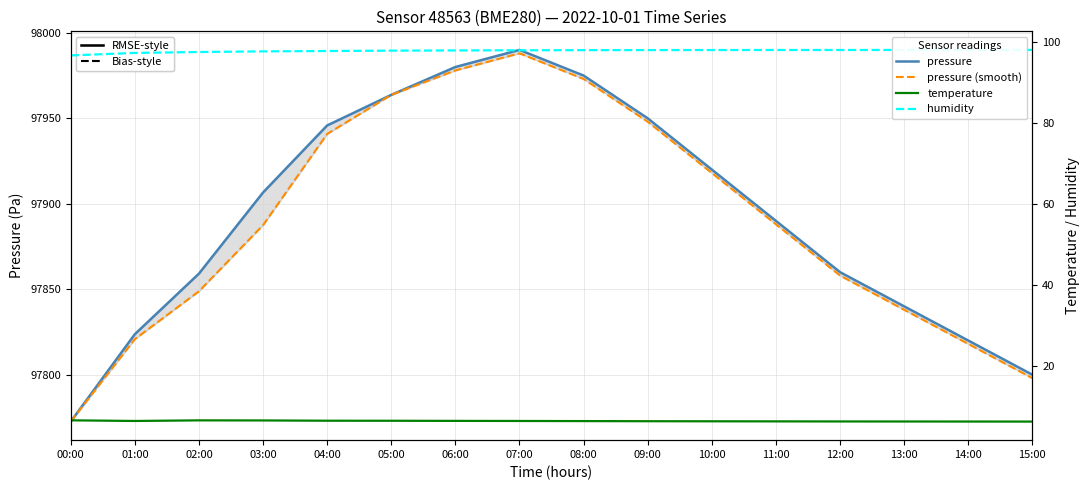

What is the difference between the second highest and second lowest values in the temperature series?

0.3